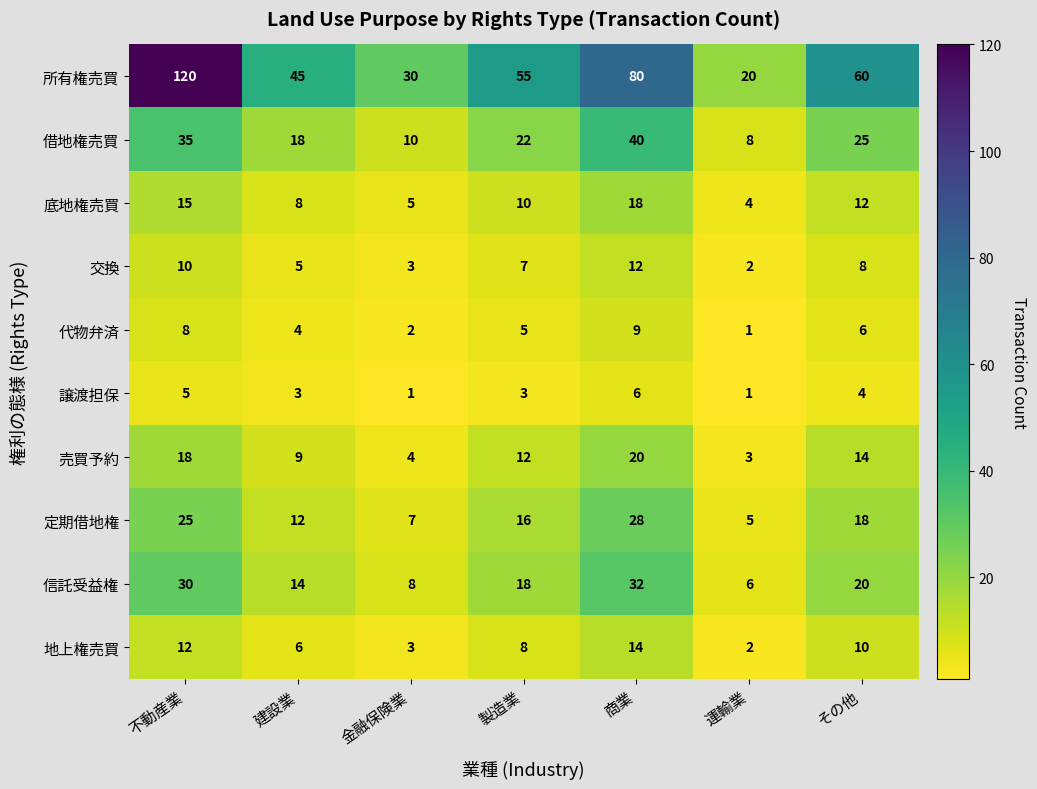

Which label corresponds to the largest value in the chart?

不動産業